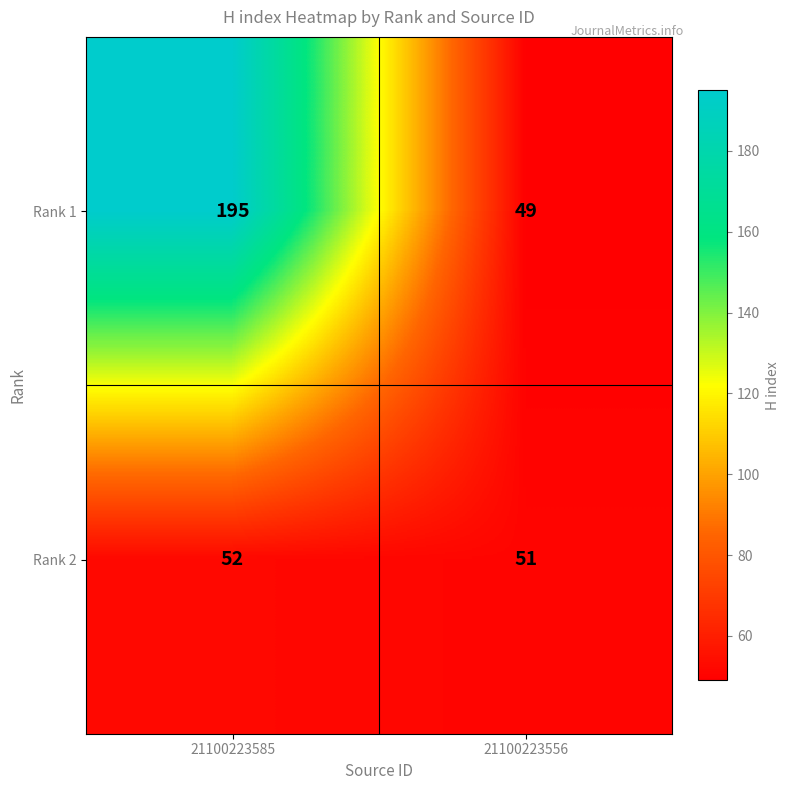

Reading left to right, transcribe all the data shown in this chart.

Rank 1: 21100223585=195	21100223556=49
Rank 2: 21100223585=52	21100223556=51